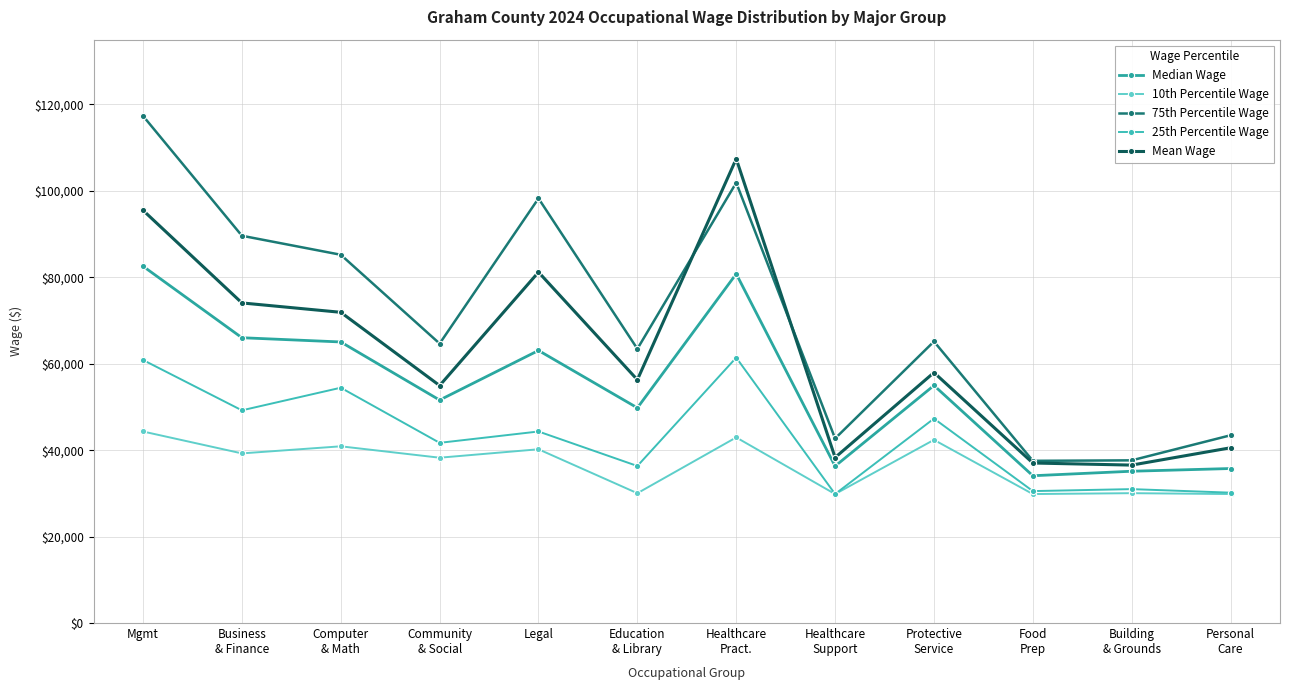

Which series has the widest spread of values?

75th Percentile Wage